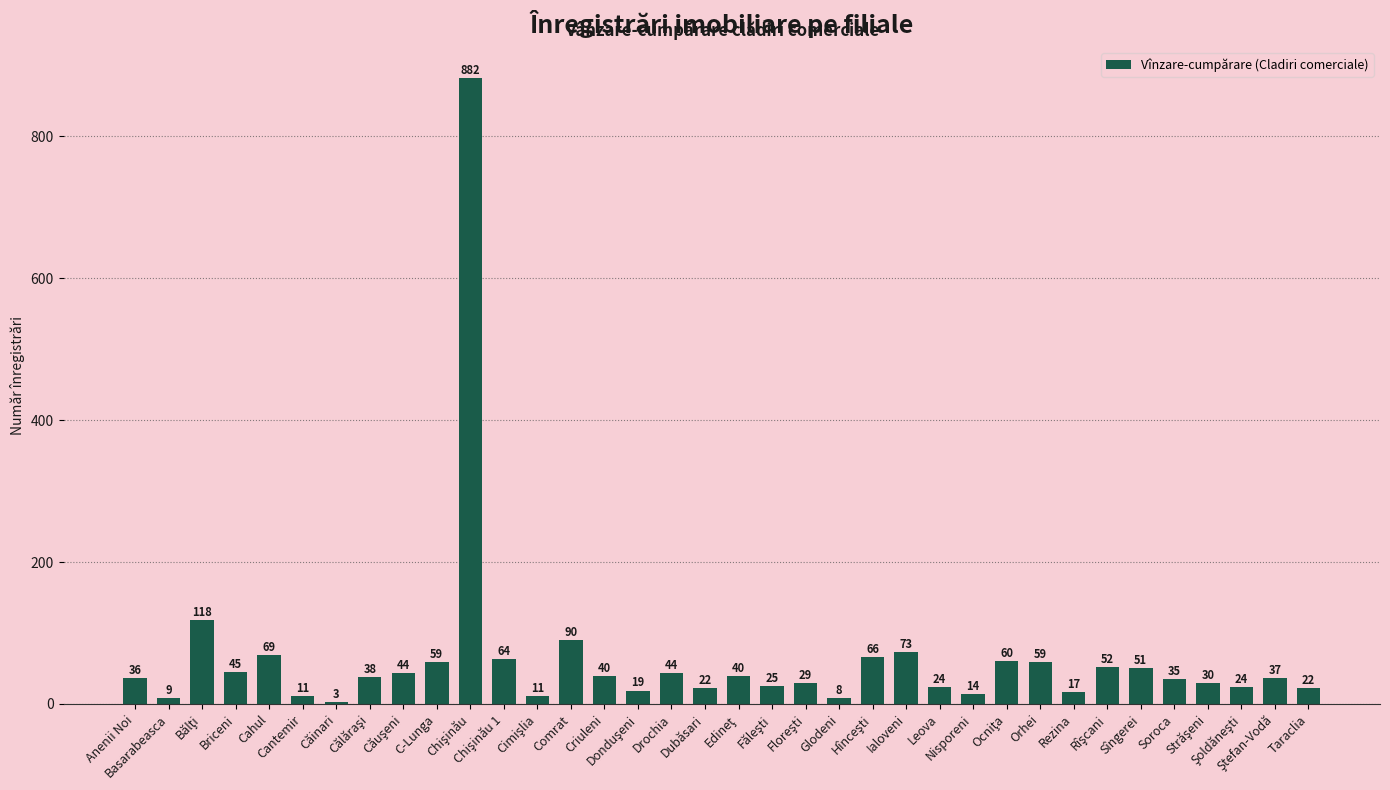

Does the chart contain any negative values?

No